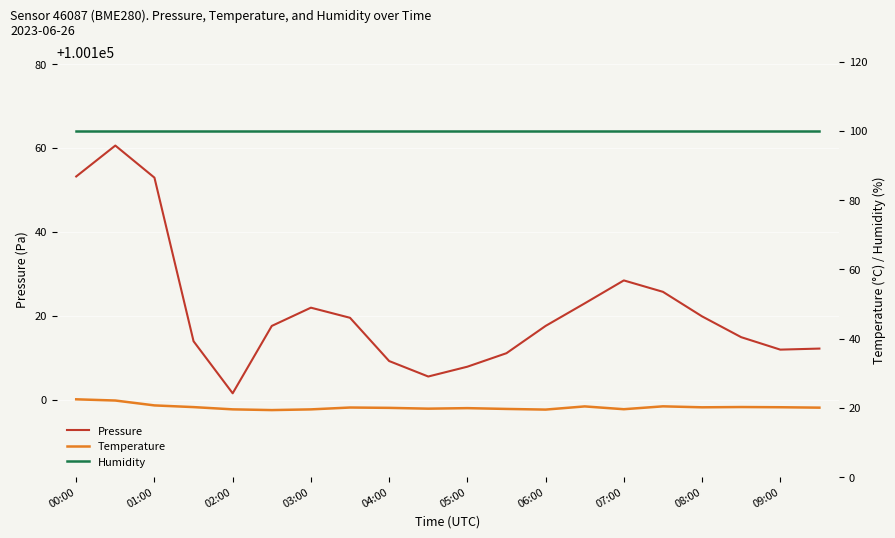

At which label is Pressure closest to 100131?

07:00